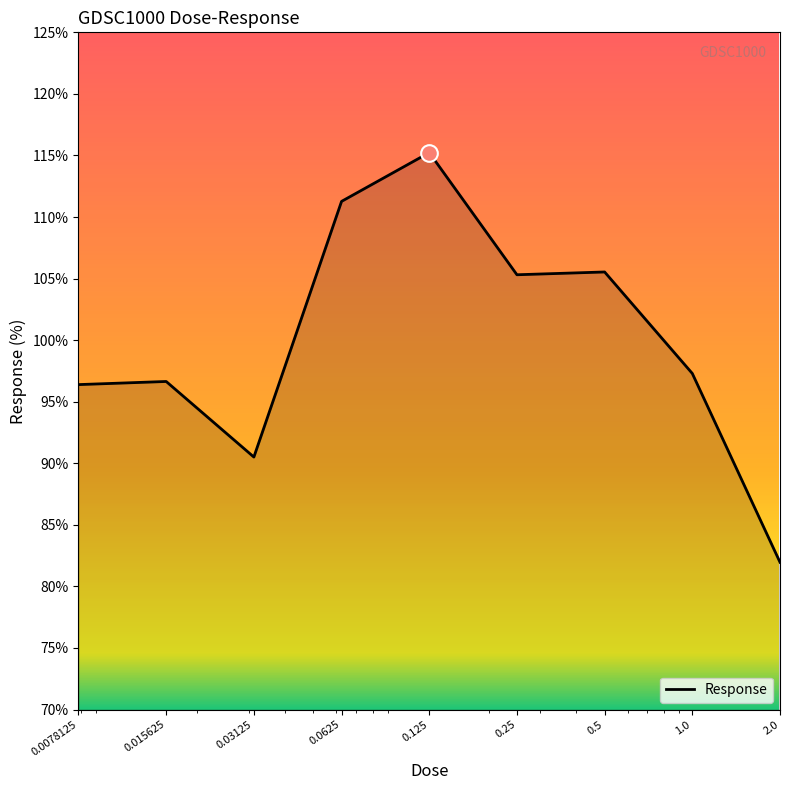

What is the minimum value shown in the chart?

82.0